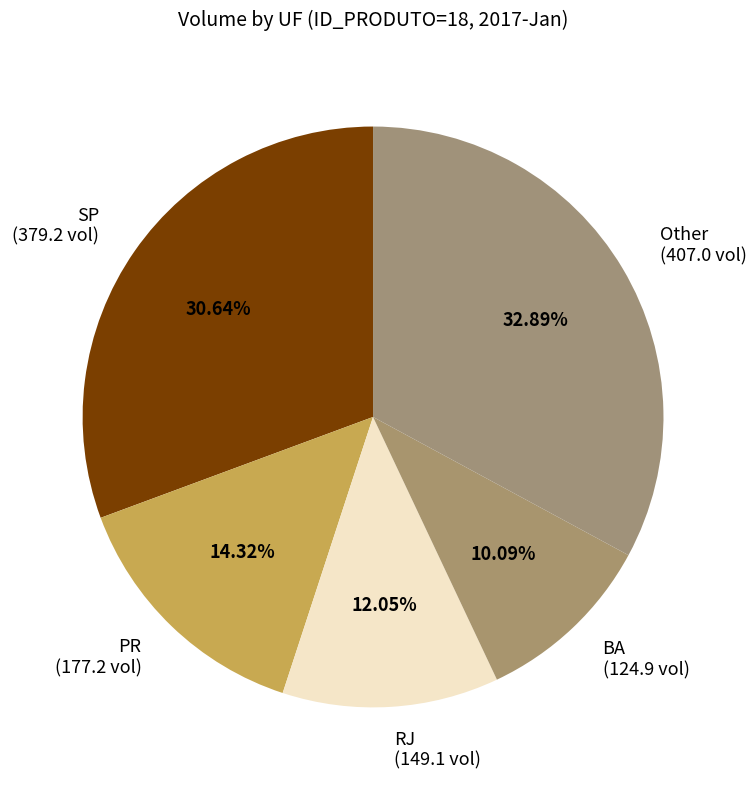

Does Other (407.0 vol) account for over 50% of the chart?

No